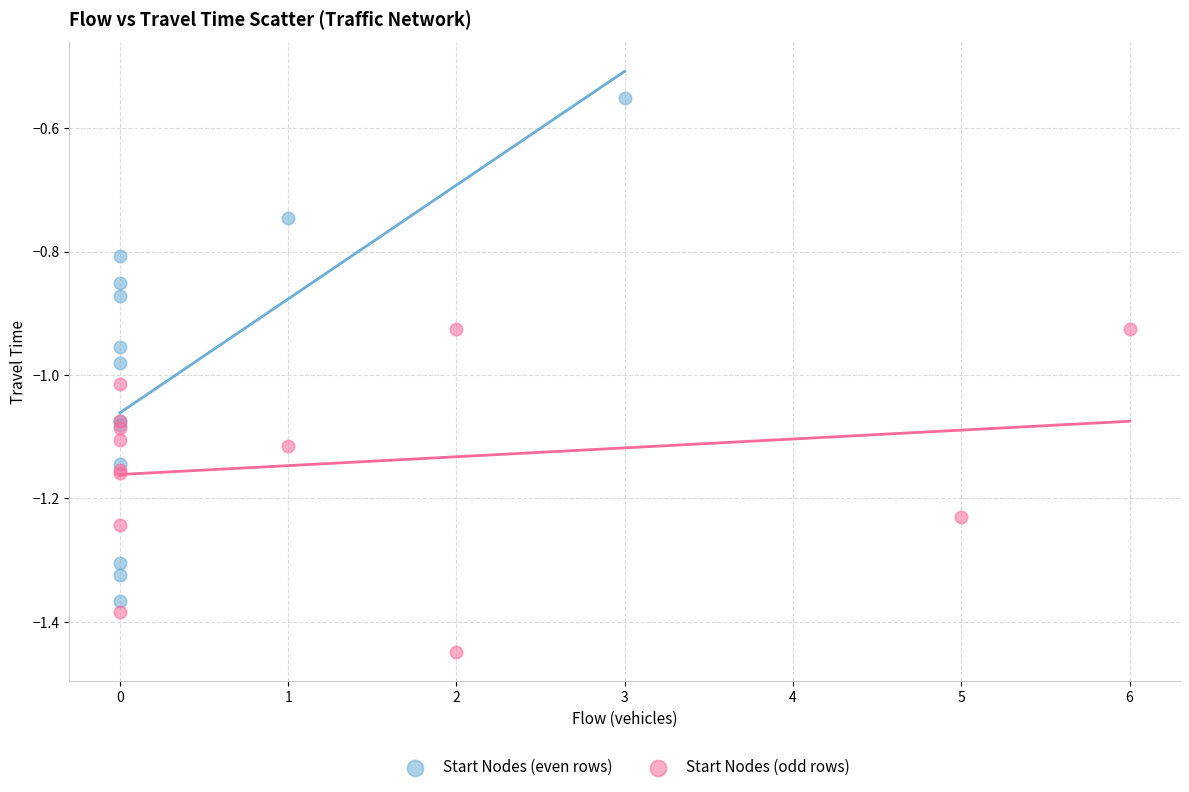

Which series reaches the maximum Y coordinate?

Start Nodes (even rows)